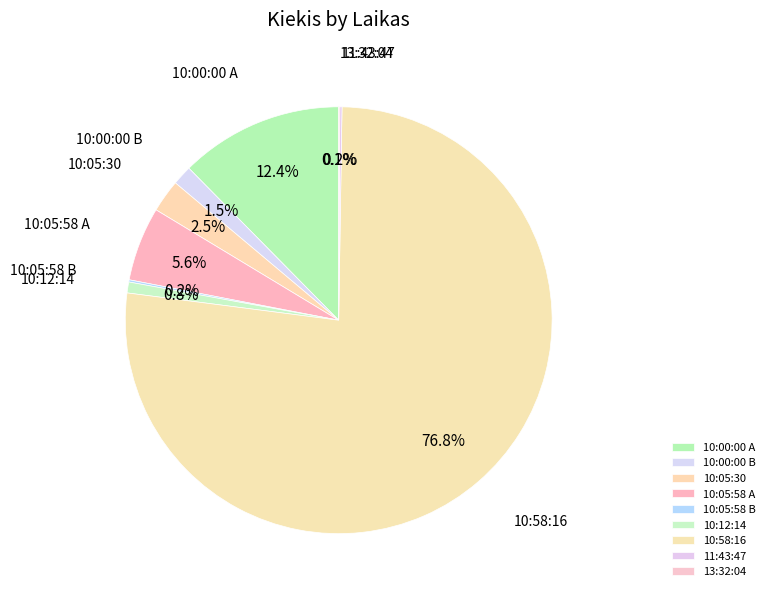

Is there a majority slice in this chart?

Yes